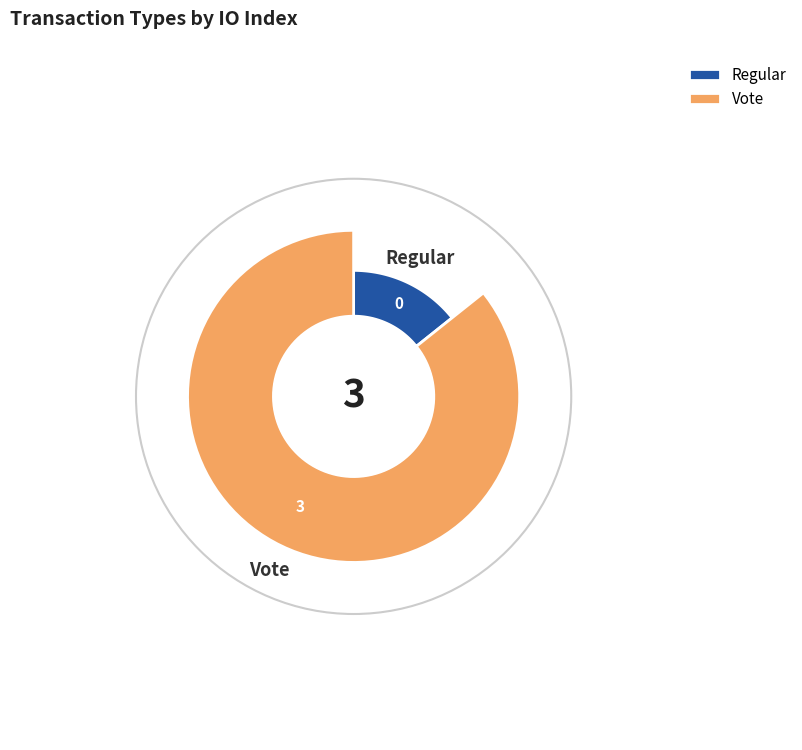

To the nearest percent, what is the difference between the largest and smallest slice percentages?

100%